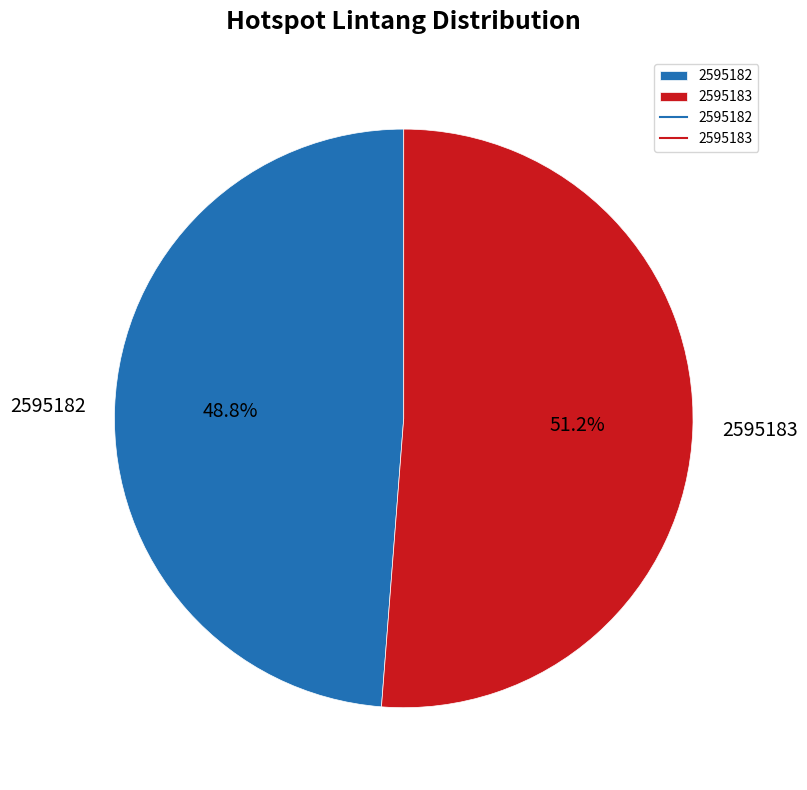

To the nearest percent, what portion does 2595183 represent?

51%